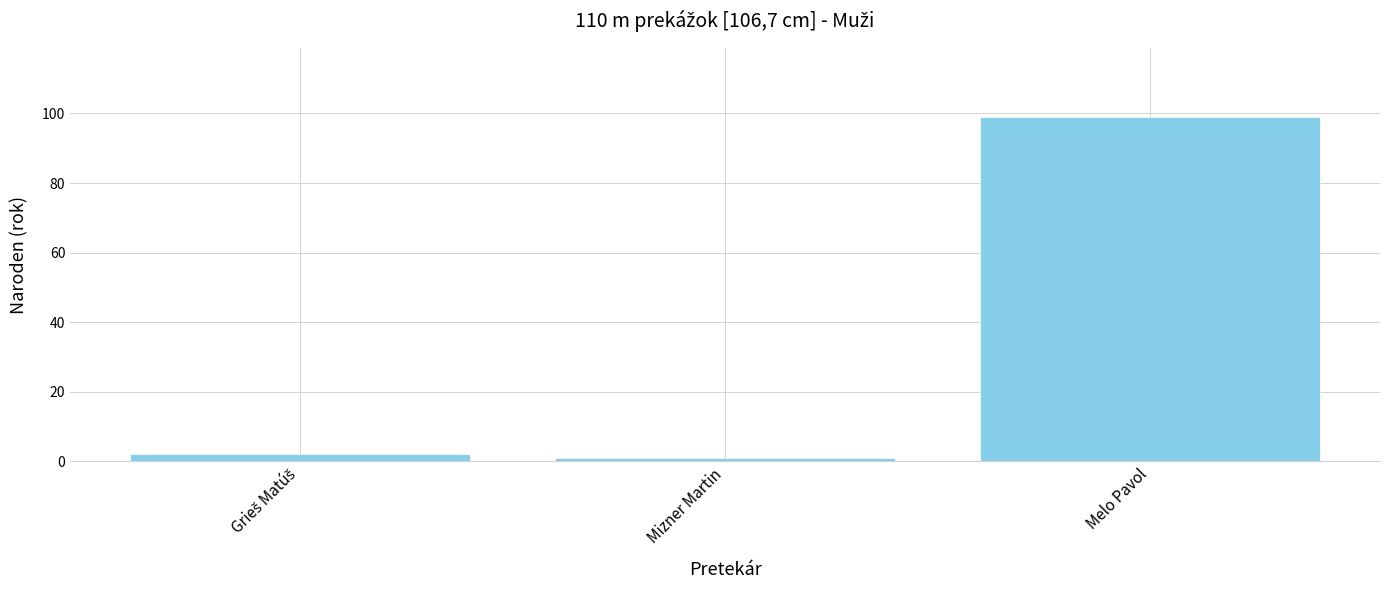

The chart shows a value of 145 at Melo Pavol. True or false?

False